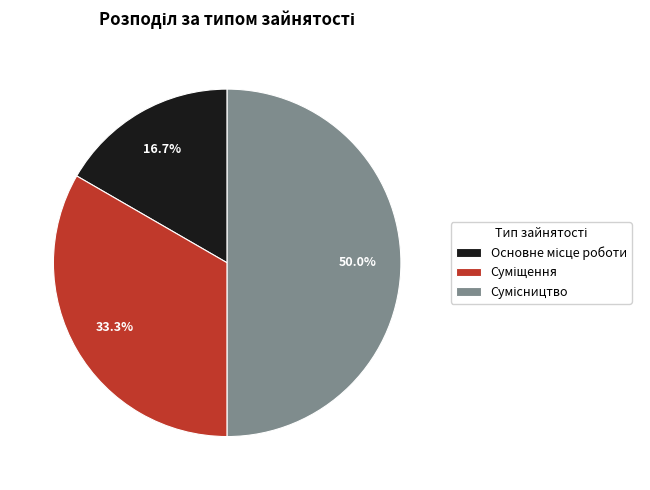

How many slices are in this pie chart?

3